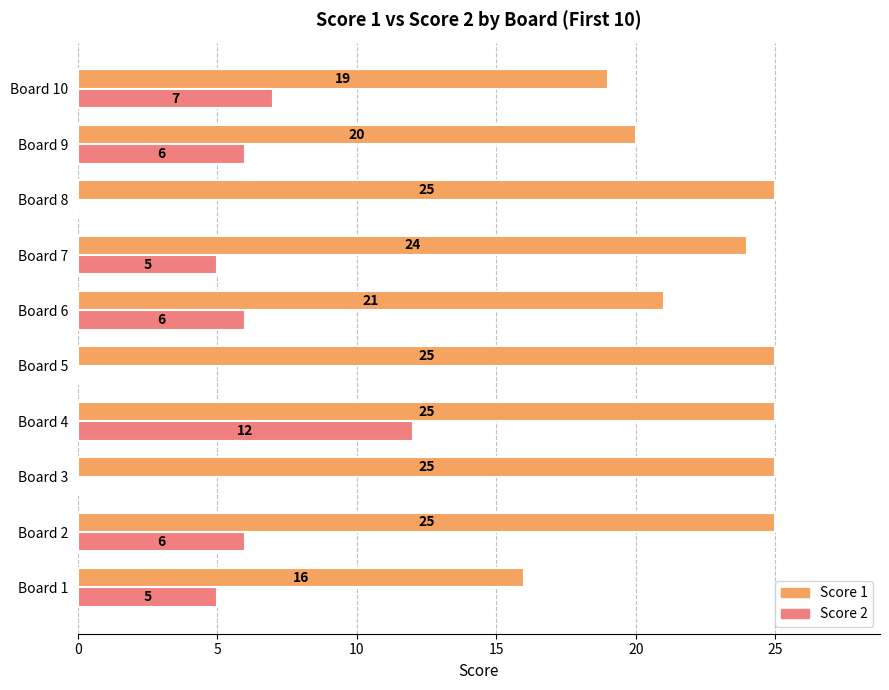

Between Board 3 and Board 10, which series saw the biggest shift?

Score 2